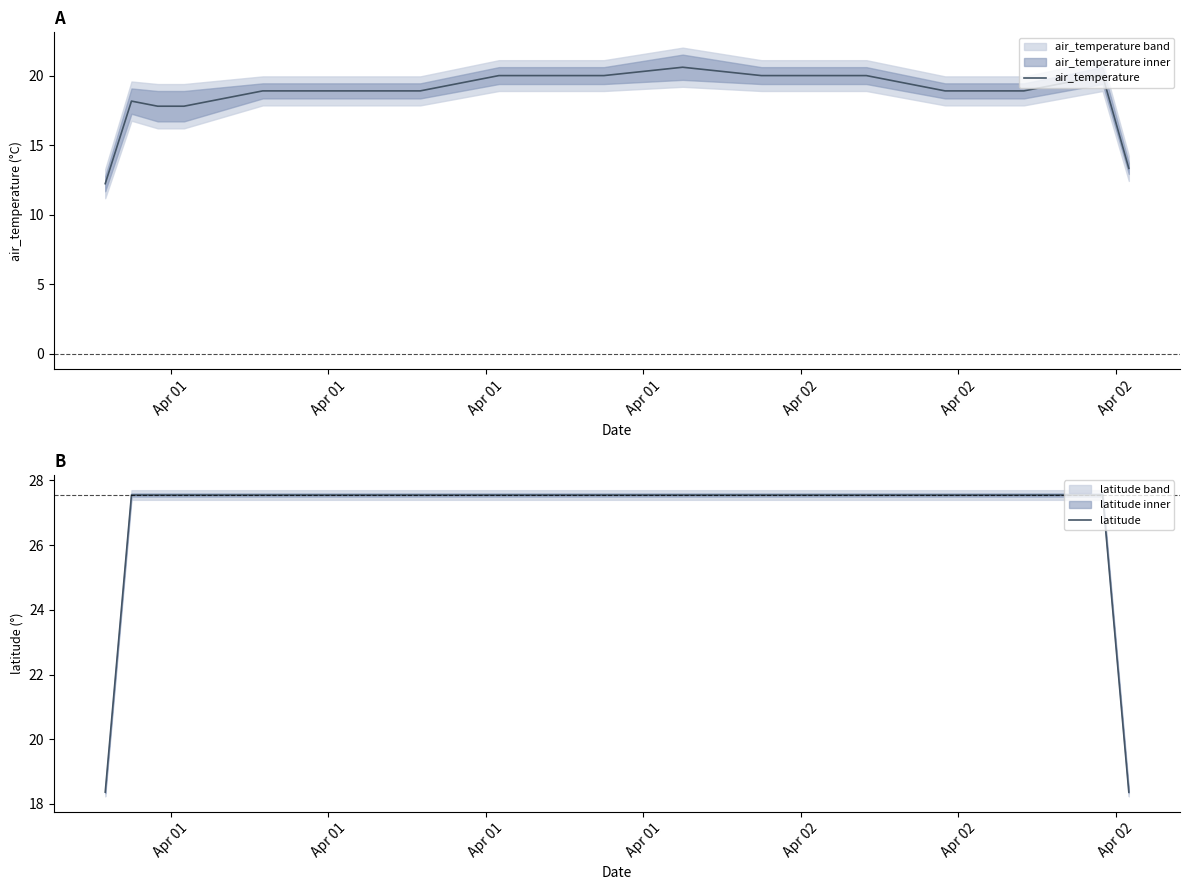

What is the minimum value shown in the chart?

12.2